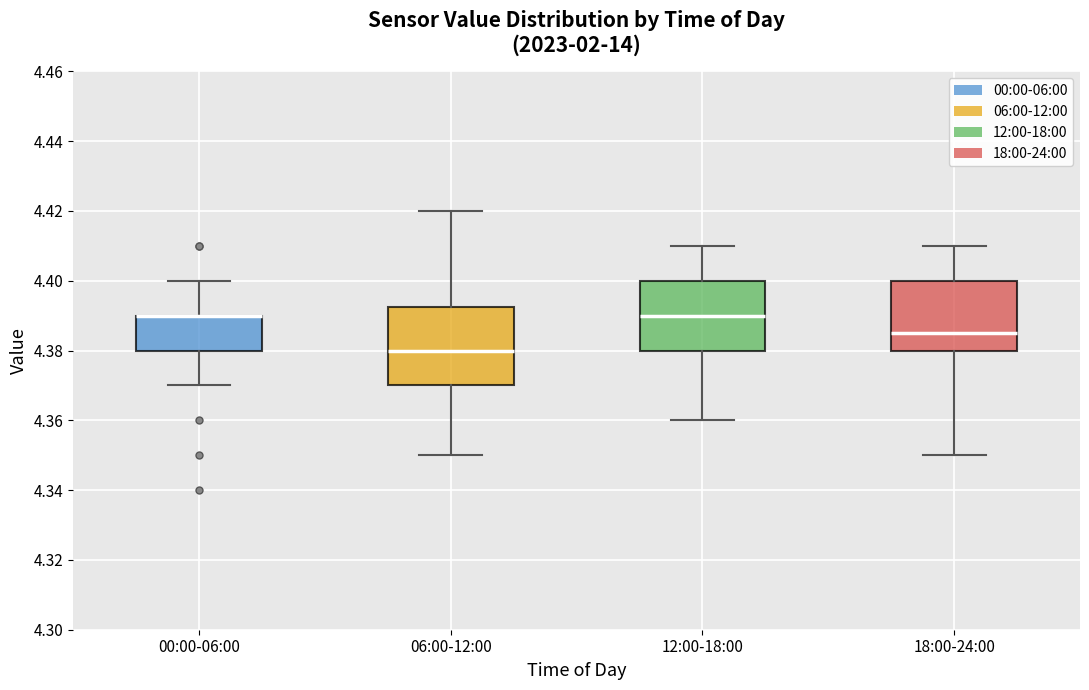

Reading left to right, read every box against the y-axis: the position of its median line, the range the box covers, and the ends of its whiskers. The values are not printed on the chart, so give them approximately, as read against the axis.

00:00-06:00: median 4.390 (drawn on the box's upper edge), box 4.380 to 4.390, whiskers 4.370 to 4.400
06:00-12:00: median 4.380, box 4.370 to 4.392, whiskers 4.350 to 4.420
12:00-18:00: median 4.390, box 4.380 to 4.400, whiskers 4.360 to 4.410
18:00-24:00: median 4.386, box 4.380 to 4.400, whiskers 4.350 to 4.410